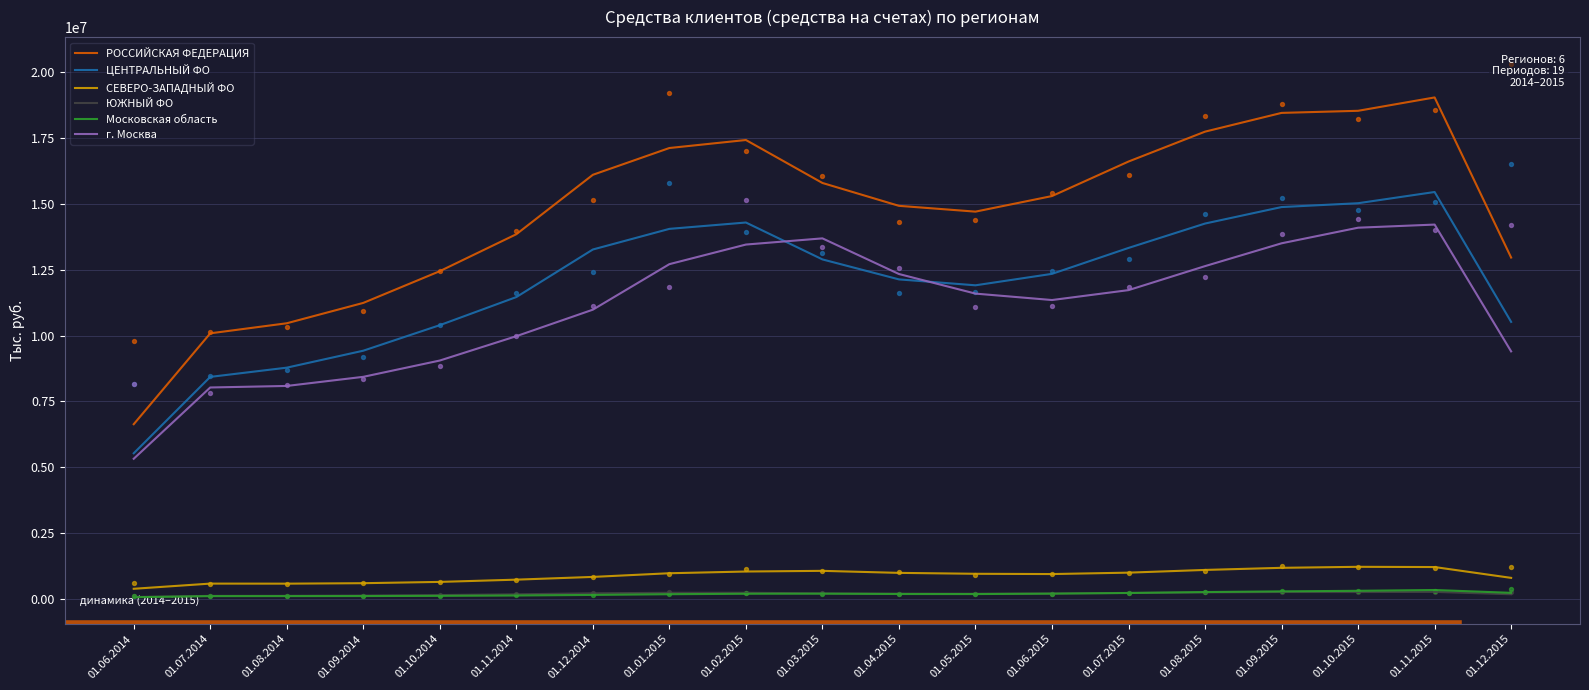

Is the value of РОССИЙСКАЯ ФЕДЕРАЦИЯ at 01.09.2014 greater than the value of СЕВЕРО-ЗАПАДНЫЙ ФО at 01.05.2015?

Yes